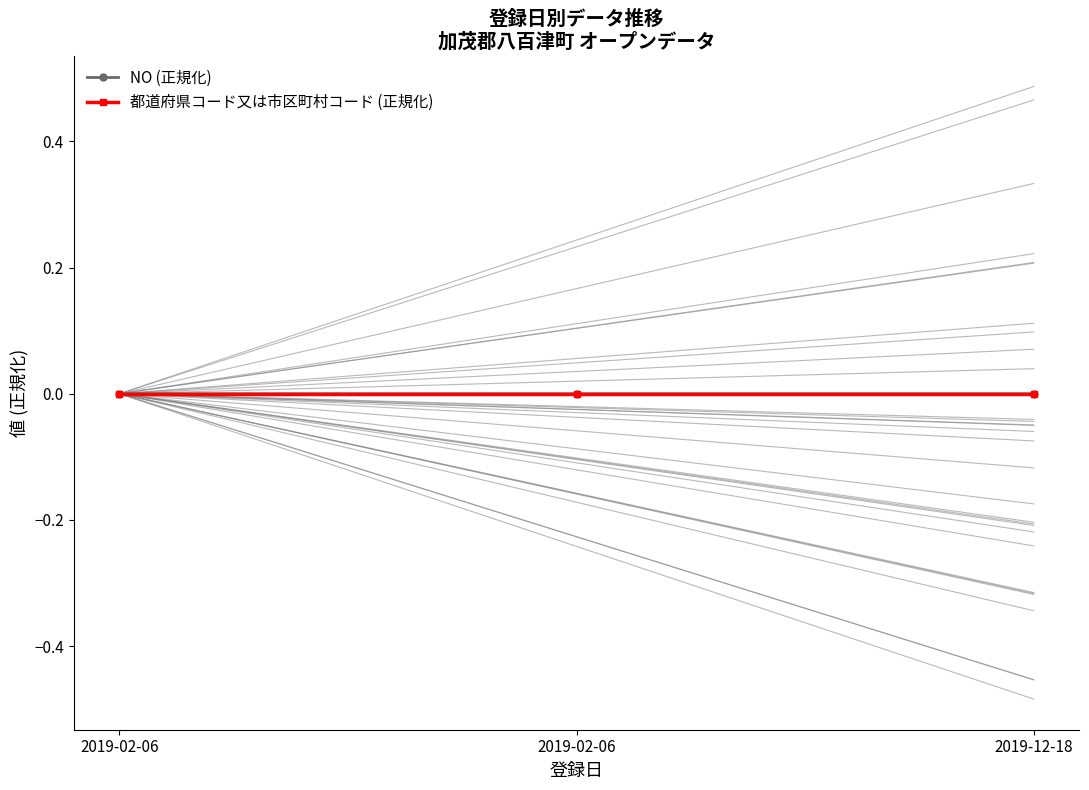

Which has a higher value, 2019-02-06 or 2019-12-18?

2019-12-18